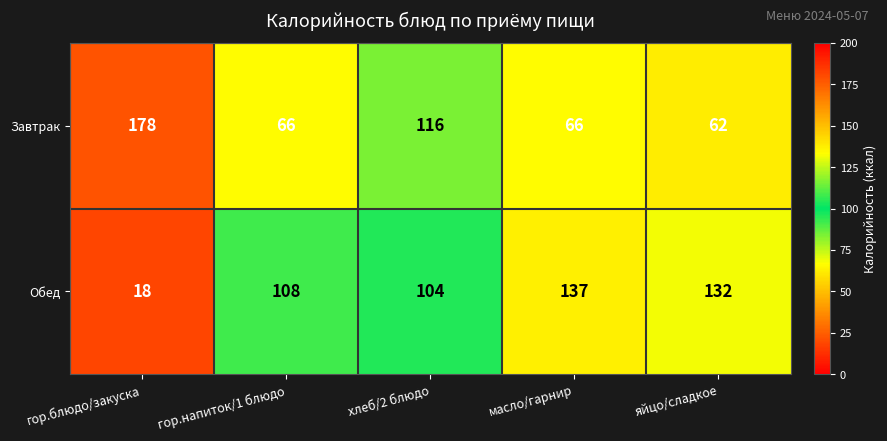

Which category has the highest value across all series?

гор.блюдо/закуска